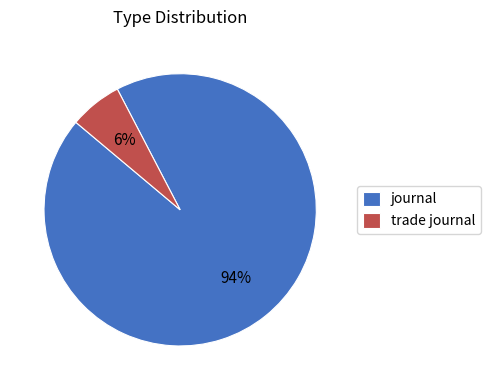

The journal slice represents 94% of the pie. True or false?

True